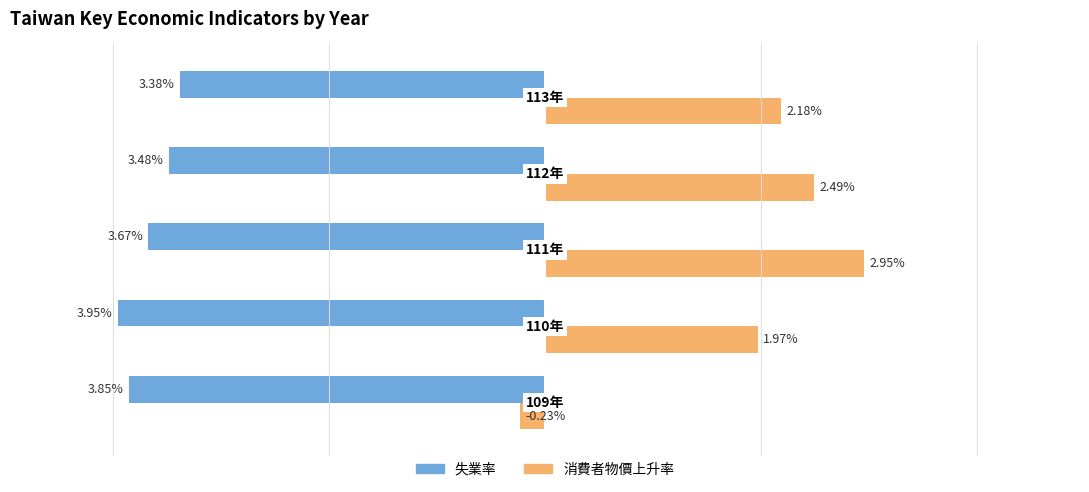

What are all the series names shown in the legend?

失業率, 消費者物價上升率